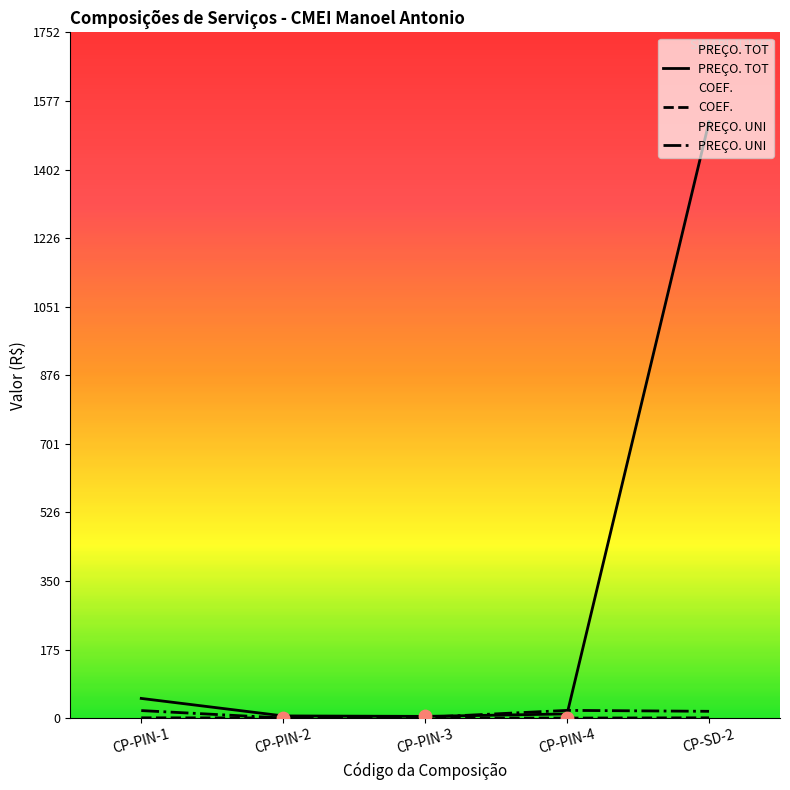

Which series has the largest Y range (max minus min)?

PREÇO. TOT